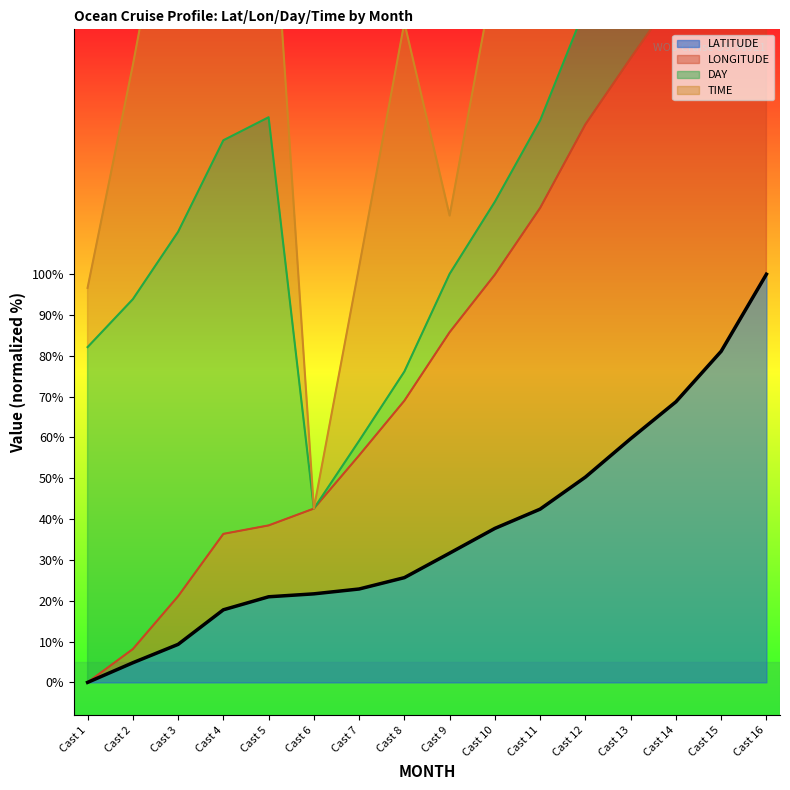

Which series has the largest total across all categories?

LONGITUDE